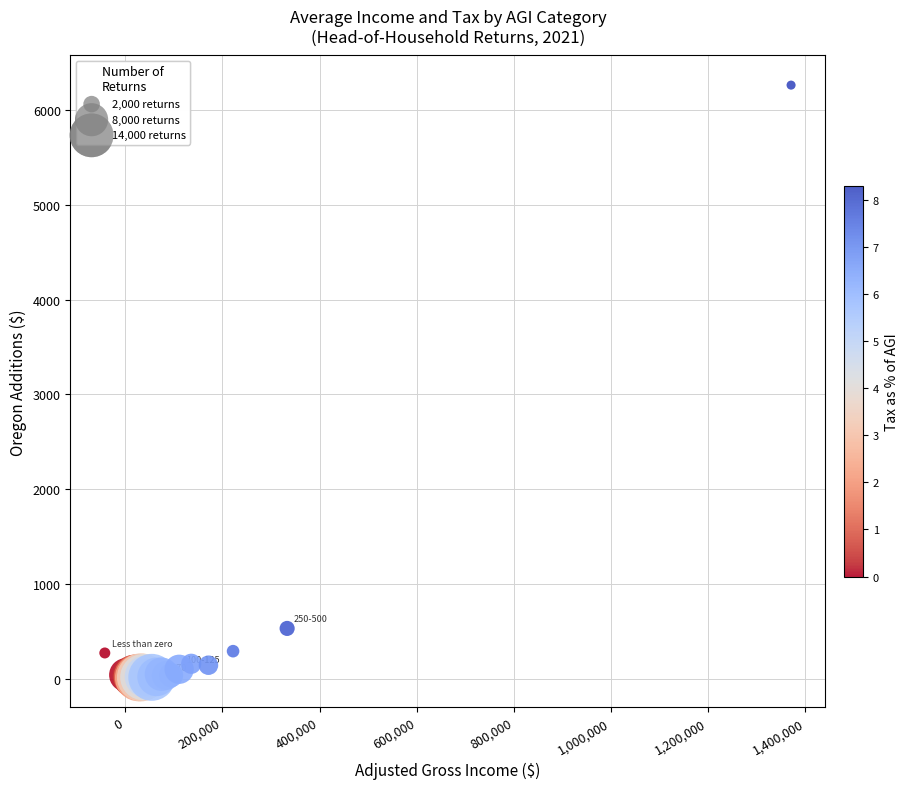

What Y value in the scatter plot is closest to 3138?

532